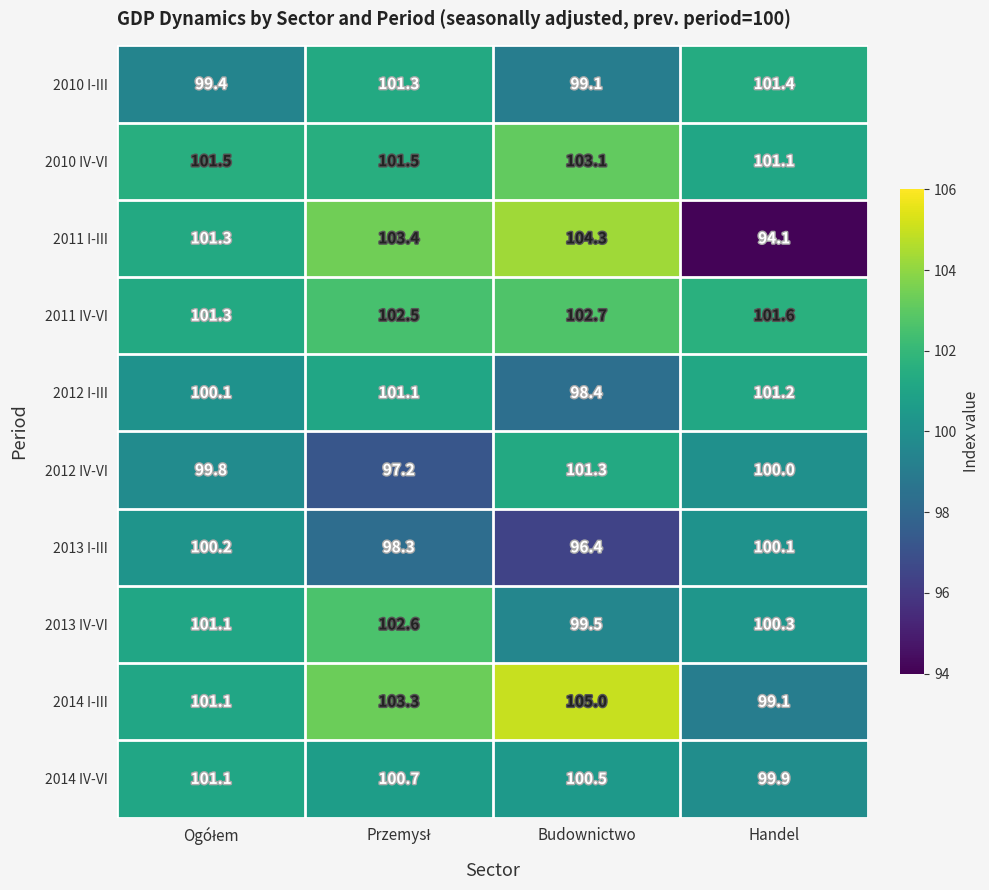

Which series has the largest range (max minus min)?

2011 I-III